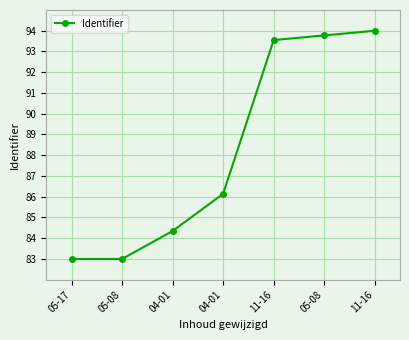

Count the number of categories in the chart.

7